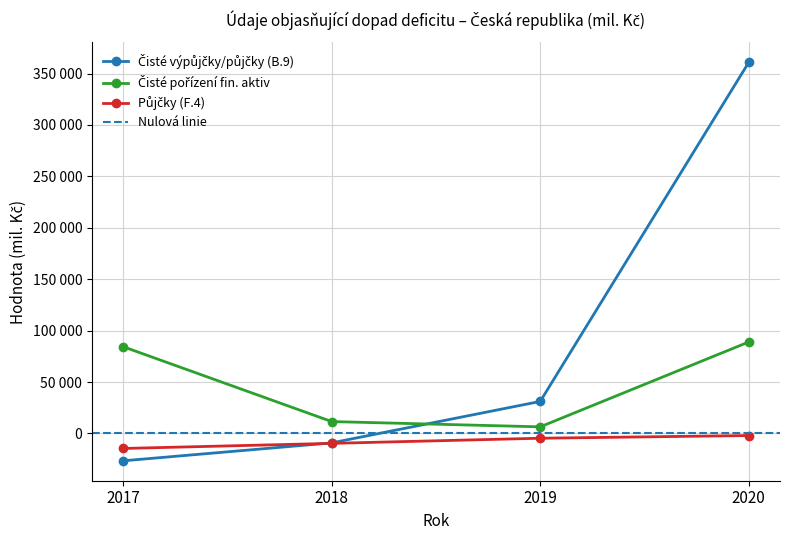

At which label does Půjčky (F.4) first exceed -4664?

2020